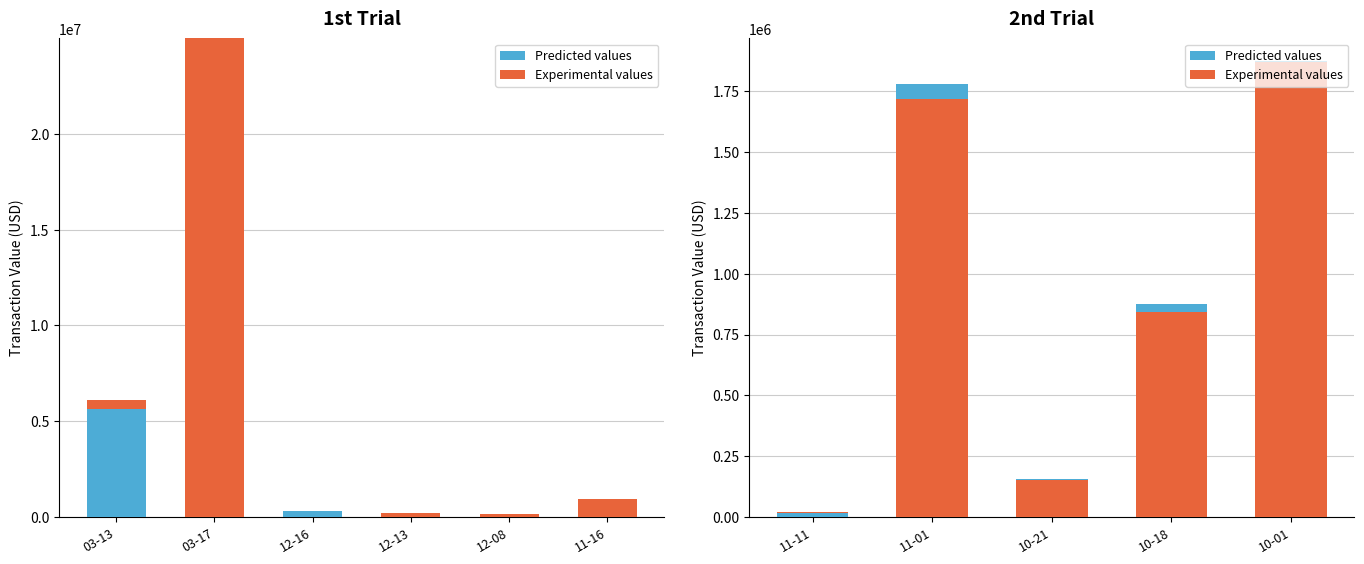

Which series changed the most between 11-01 and 10-01?

Experimental values